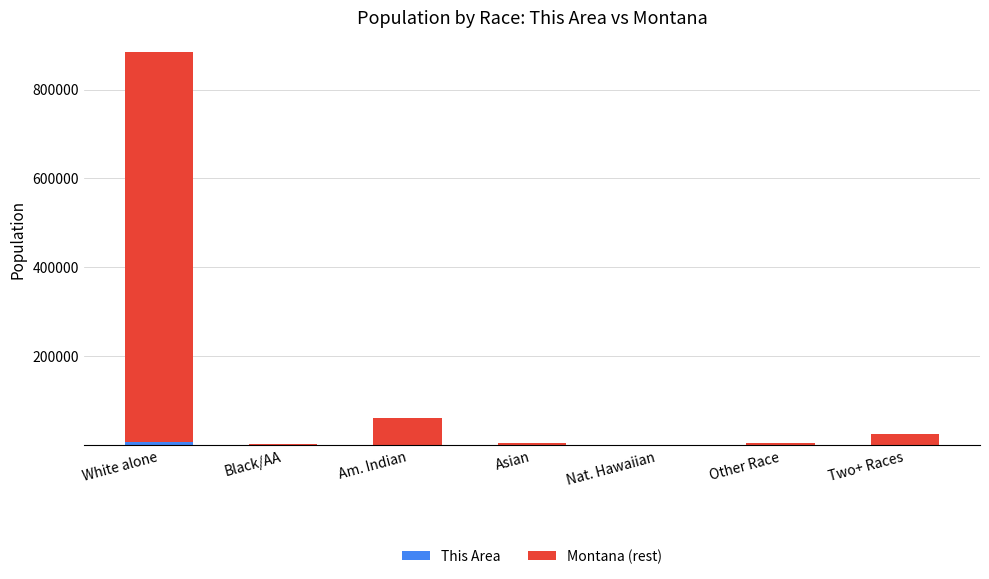

At which category is the sum across all series the highest?

White alone